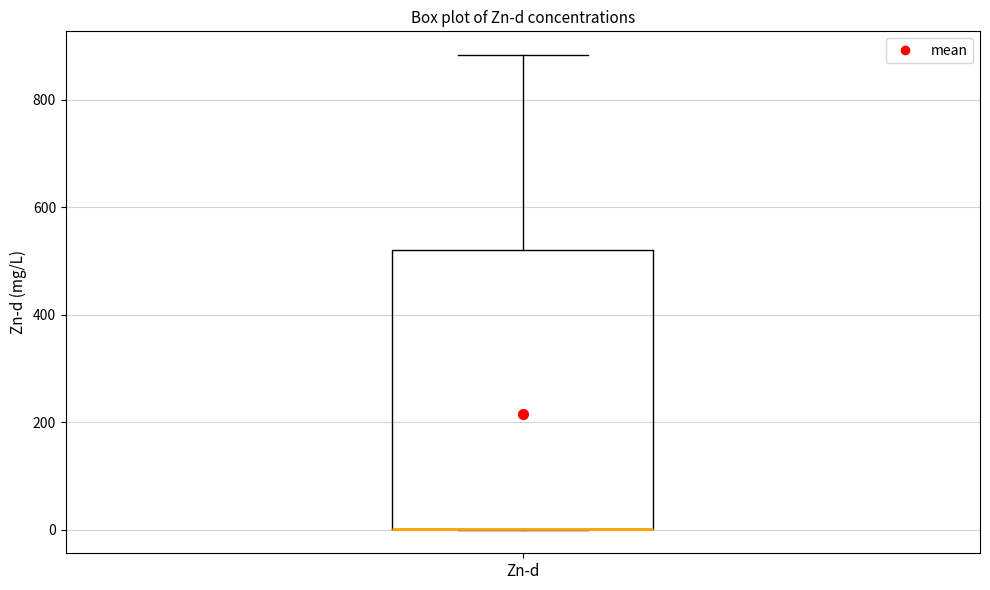

Read this box plot against the y-axis: the position of the median line, the range covered by the box, and the ends of both whiskers. The values are not printed on the chart, so give them approximately, as read against the axis.

median 0 (drawn on the box's lower edge), box 0 to 520, whiskers 0 to 880